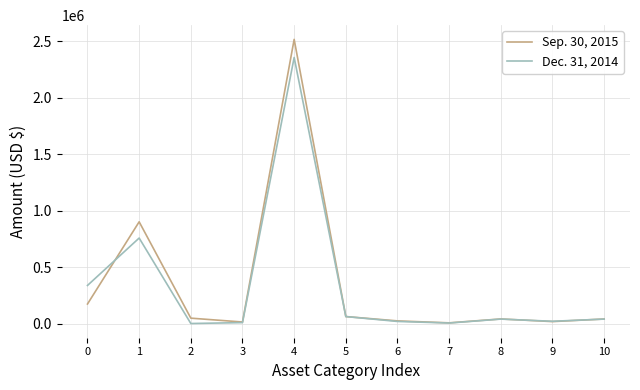

At which label does Sep. 30, 2015 reach its peak?

4